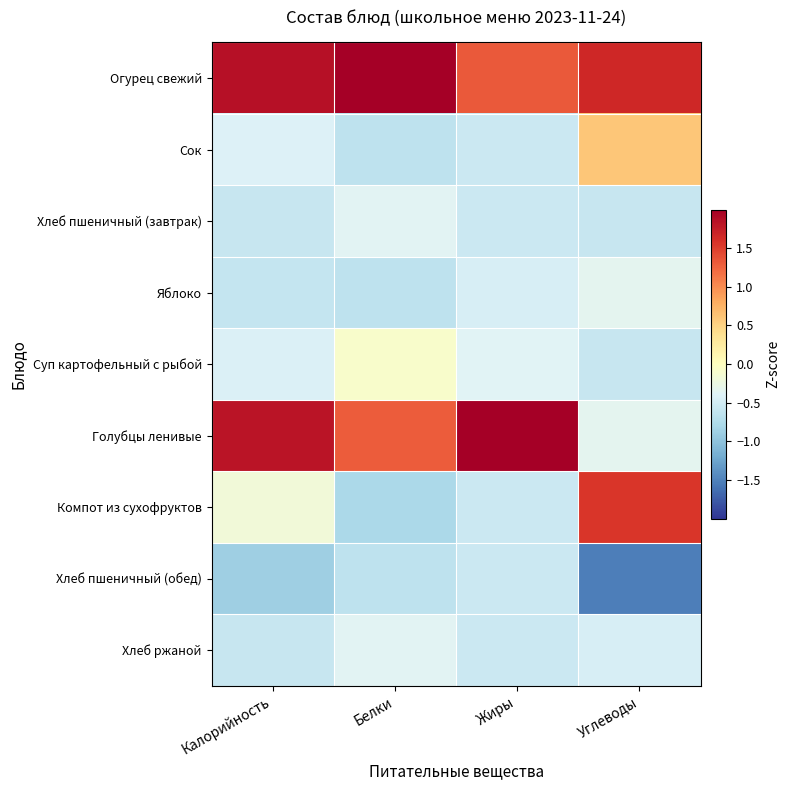

What is the difference between the highest and lowest values at Жиры?

2.9